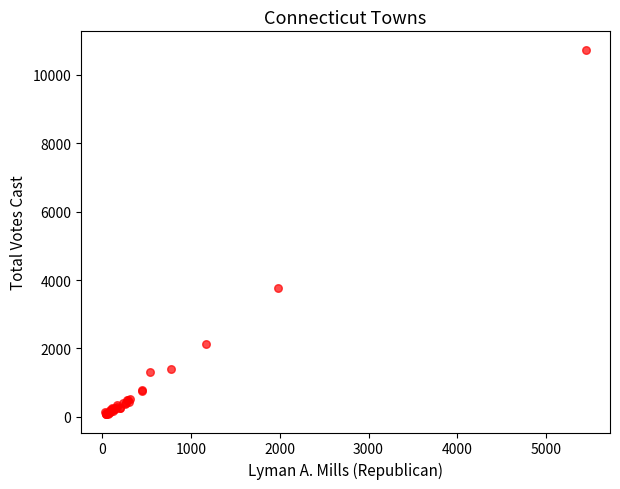

What Y value in the scatter plot is closest to 5406?

3756